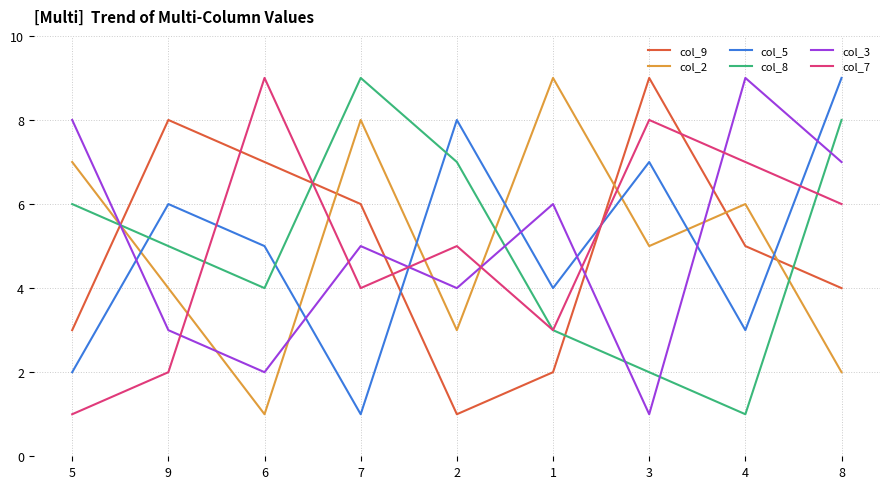

What is the maximum value shown in the chart?

9